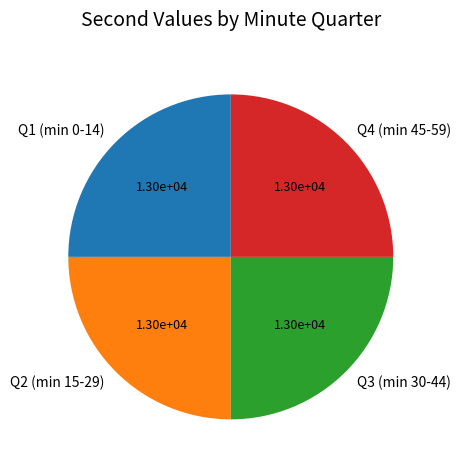

Approximately how many times larger is the value at Q1 (min 0-14) compared to Q4 (min 45-59)?

1.0